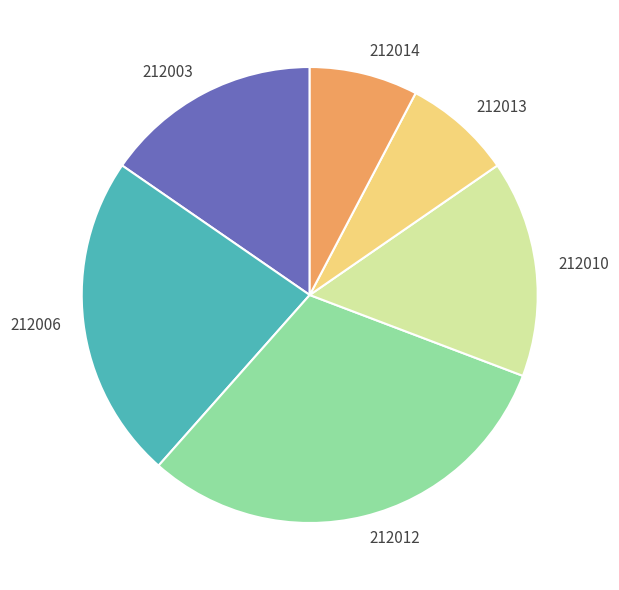

True or false: 212014 accounts for 18% of the total.

False